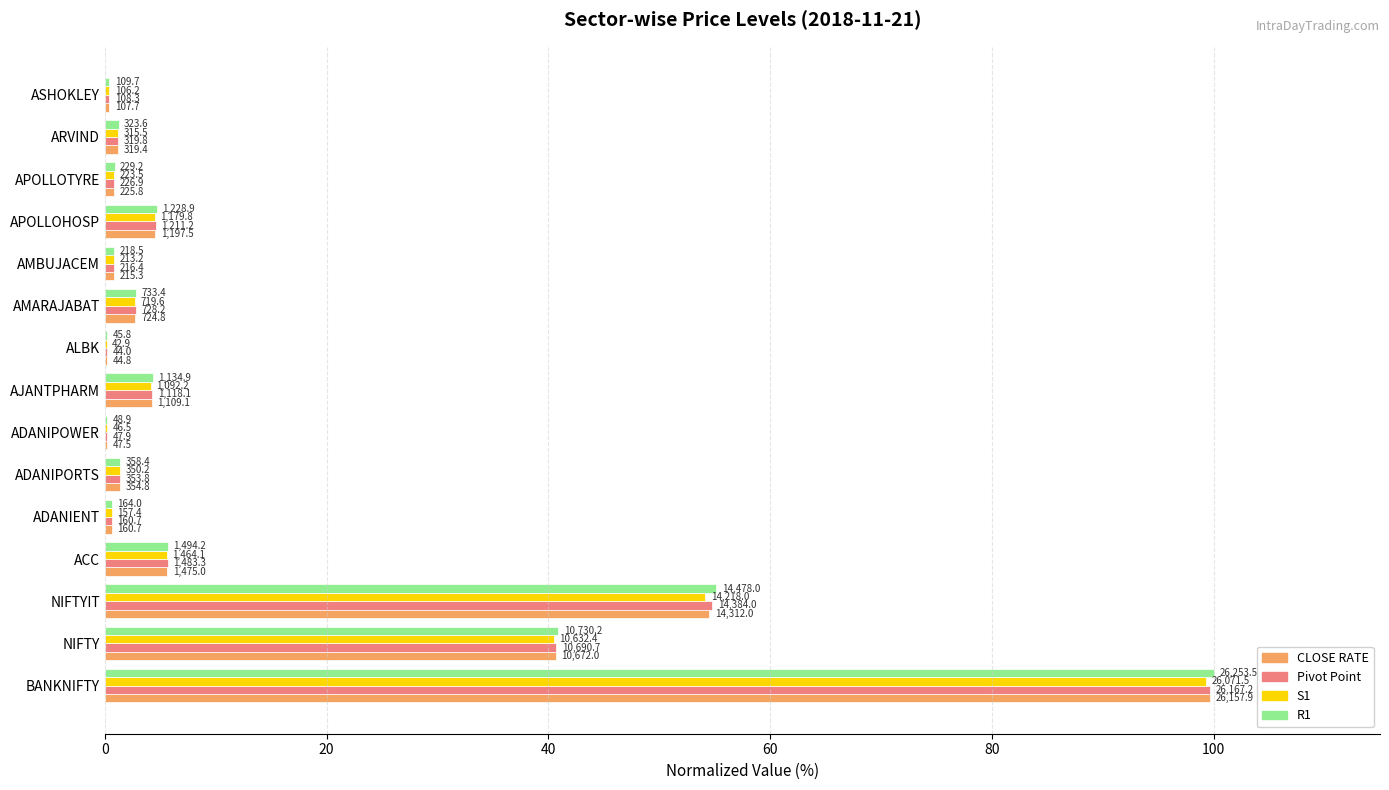

What are all the series names shown in the legend?

CLOSE RATE, Pivot Point, S1, R1